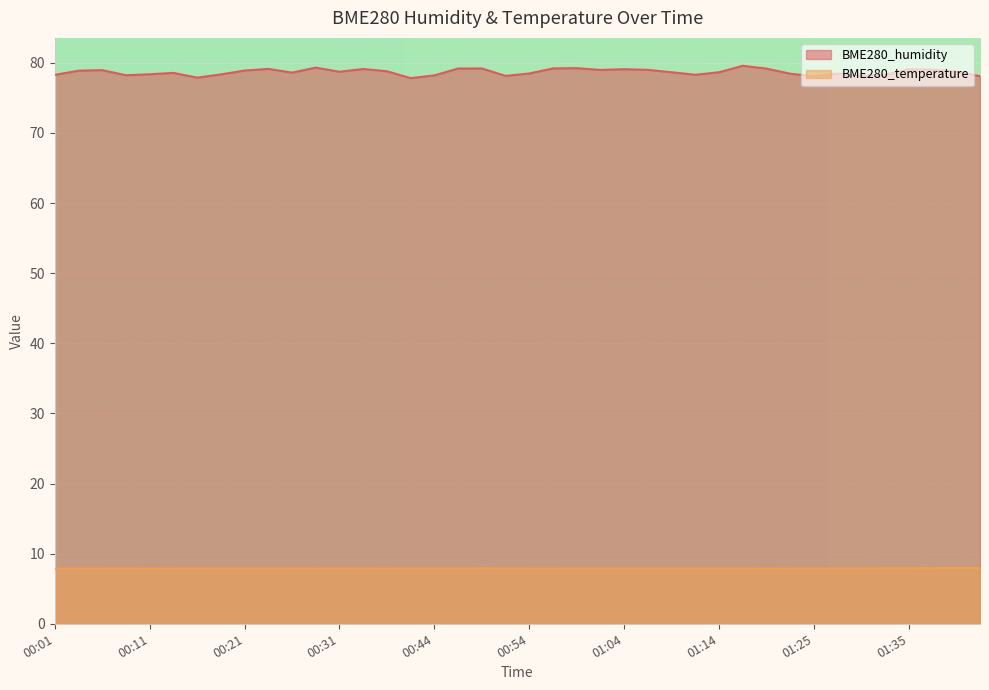

Reading left to right, transcribe all the data shown in this chart.

BME280_humidity: 00:01=78.3	00:04=78.9	00:06=79.0	00:09=78.2	00:11=78.4	00:14=78.6	00:16=77.9	00:18=78.3	00:21=78.9	00:23=79.1	00:26=78.6	00:29=79.3	00:31=78.7	00:34=79.1	00:40=78.8	00:42=77.8	00:44=78.2	00:47=79.2	00:49=79.2	00:52=78.1	00:54=78.5	00:57=79.2	00:59=79.2	01:02=79.0	01:04=79.1	01:07=79.0	01:09=78.7	01:12=78.3	01:14=78.7	01:17=79.6	01:19=79.2	01:22=78.5	01:25=78.1	01:27=78.5	01:30=78.2	01:32=78.3	01:35=79.1	01:38=79.0	01:40=78.8	01:43=78.1
BME280_temperature: 00:01=7.9	00:04=7.9	00:06=7.9	00:09=7.9	00:11=7.8	00:14=7.9	00:16=7.9	00:18=7.9	00:21=7.9	00:23=7.9	00:26=7.9	00:29=7.9	00:31=7.9	00:34=7.9	00:40=7.9	00:42=7.9	00:44=7.9	00:47=7.9	00:49=7.9	00:52=7.9	00:54=7.9	00:57=7.9	00:59=7.9	01:02=7.9	01:04=7.9	01:07=7.9	01:09=7.9	01:12=7.9	01:14=7.9	01:17=7.9	01:19=7.8	01:22=7.9	01:25=7.9	01:27=7.9	01:30=7.9	01:32=7.9	01:35=7.9	01:38=7.9	01:40=8.0	01:43=7.9